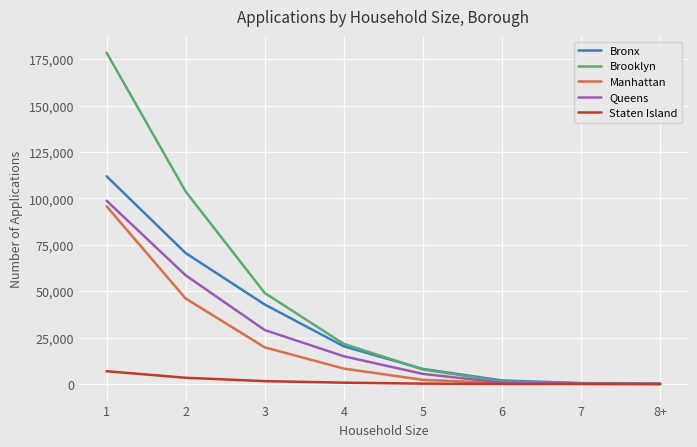

What is the greatest value displayed?

178547